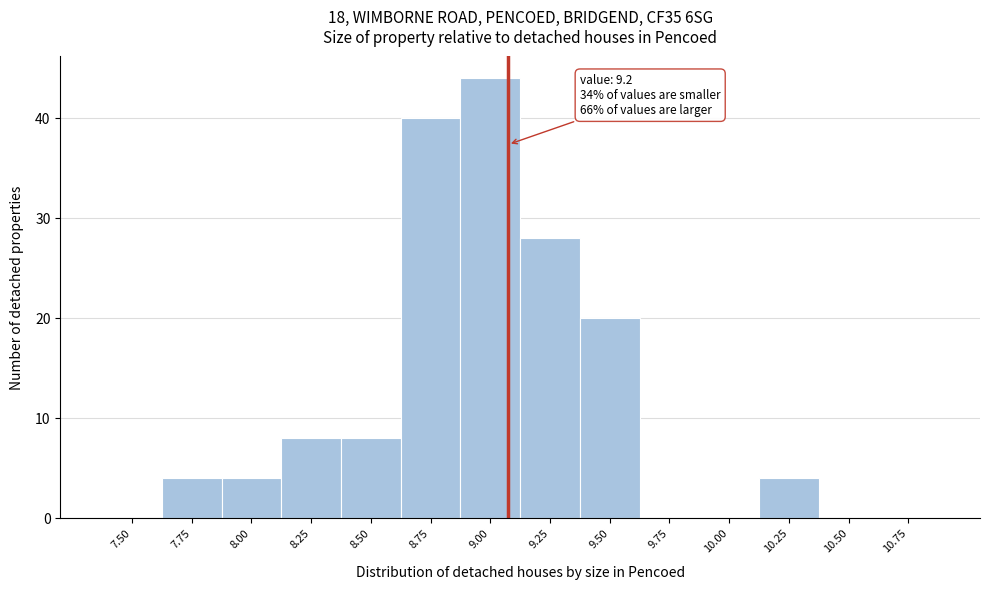

Reading right to left, what are all the values shown in this chart?

10.75=0	10.50=0	10.25=4	10.00=0	9.75=0	9.50=20	9.25=28	9.00=44	8.75=40	8.50=8	8.25=8	8.00=4	7.75=4	7.50=0